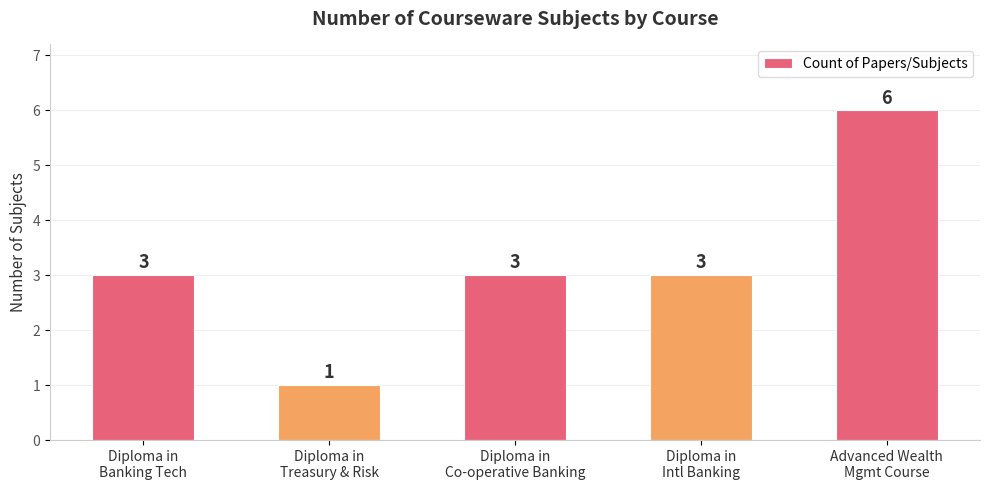

What is the label of the 4th bar from the left?

Diploma in
Intl Banking